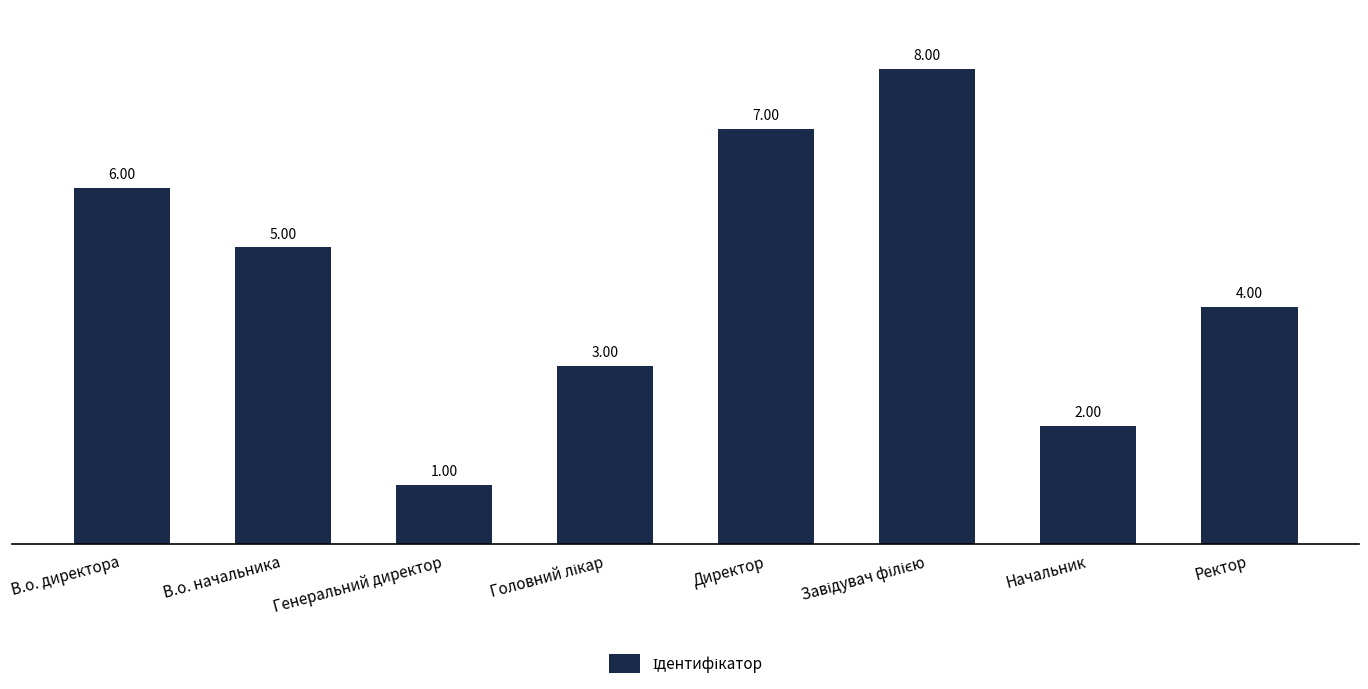

Between Генеральний директор and Начальник, which is larger?

Начальник